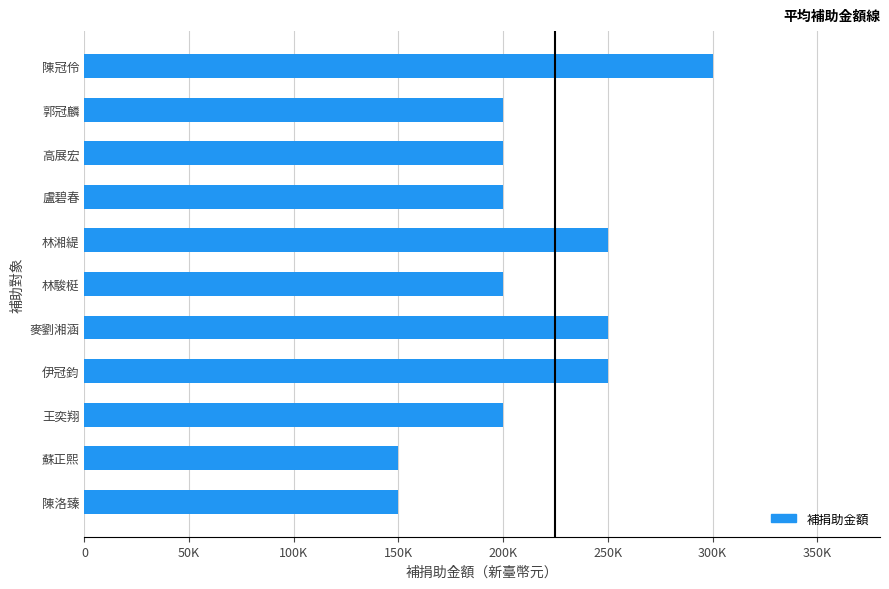

Does the chart contain any negative values?

No